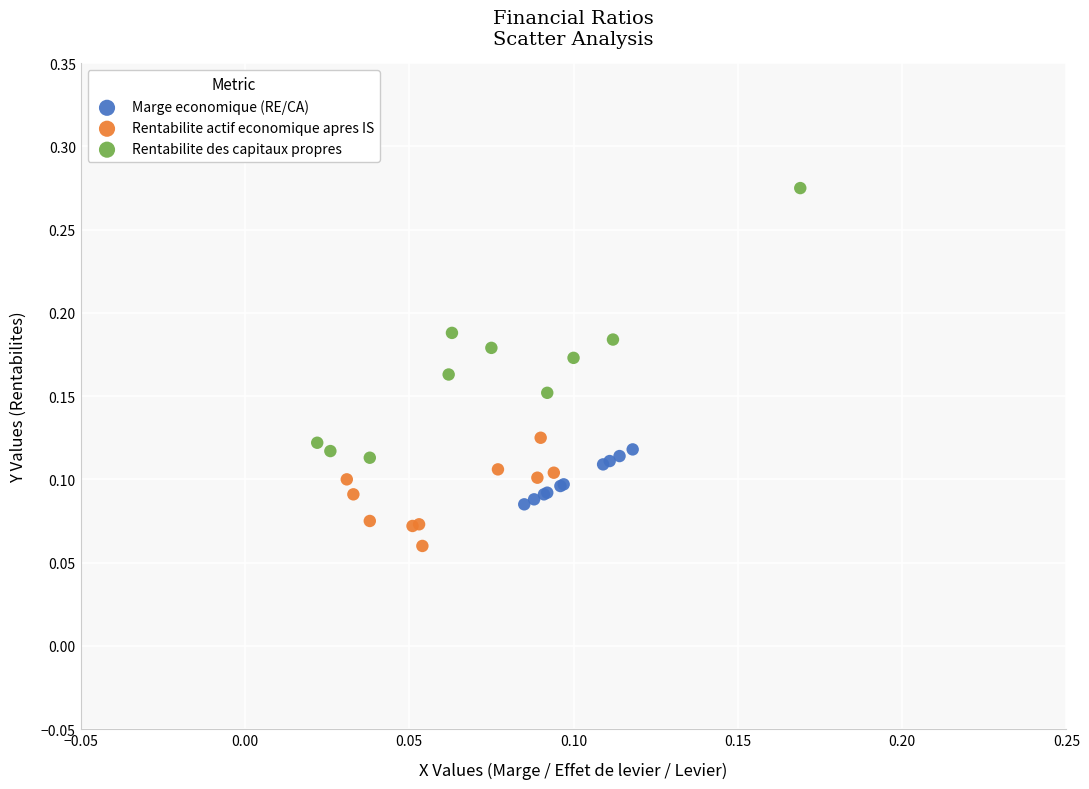

Which series contains the lowest Y value?

Rentabilite actif economique apres IS